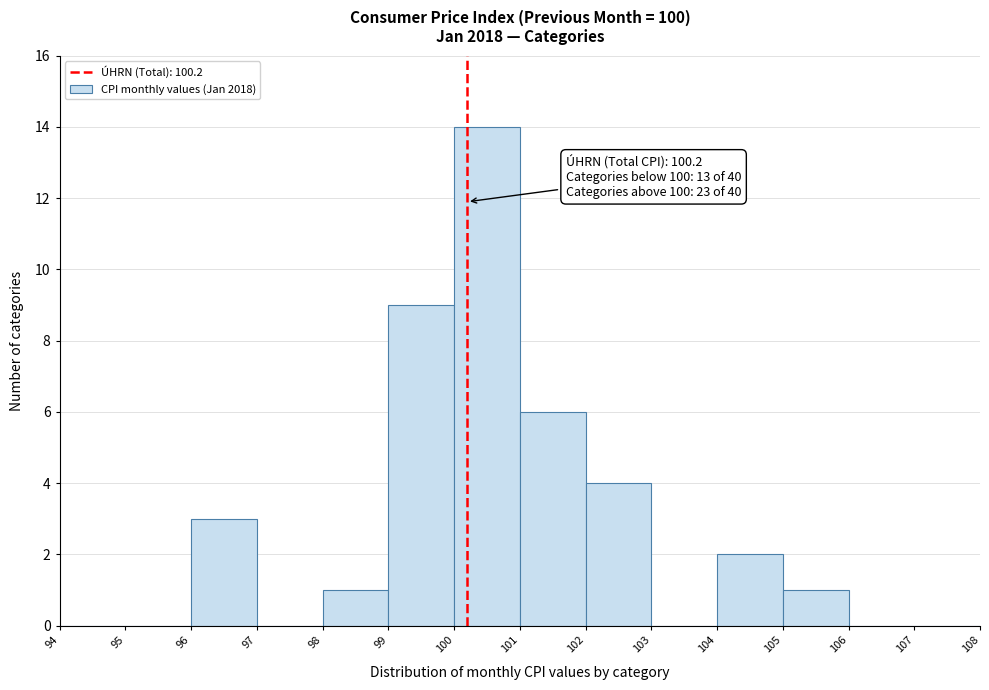

Which range on the x-axis has the tallest bar?

100 to 101